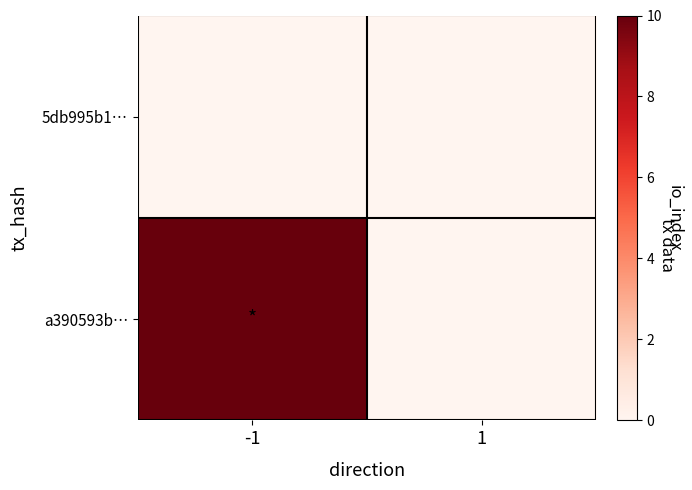

What is the maximum value shown in the chart?

10